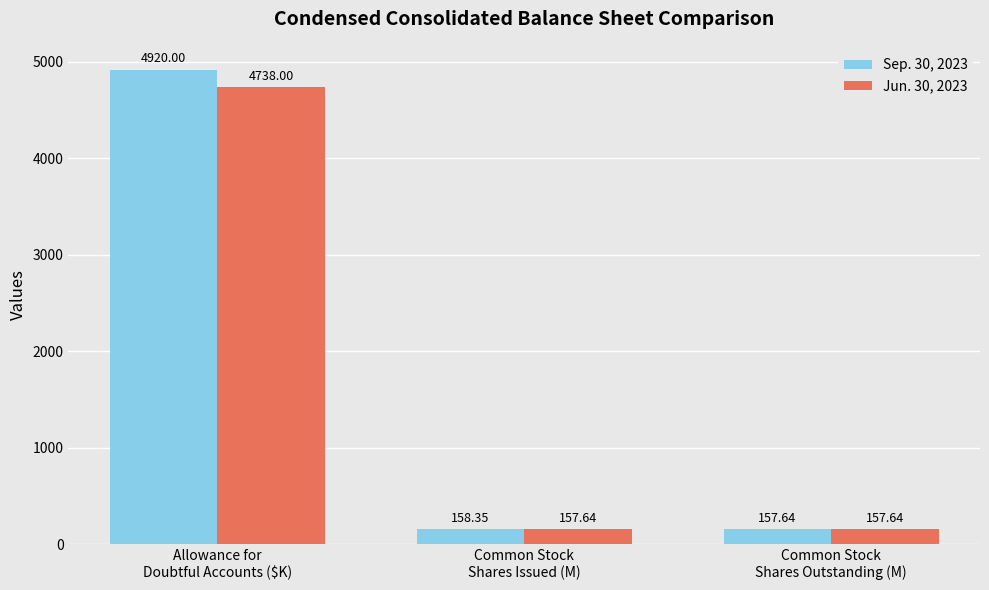

Read the Sep. 30, 2023 value at Common Stock
Shares Issued (M).

158.4